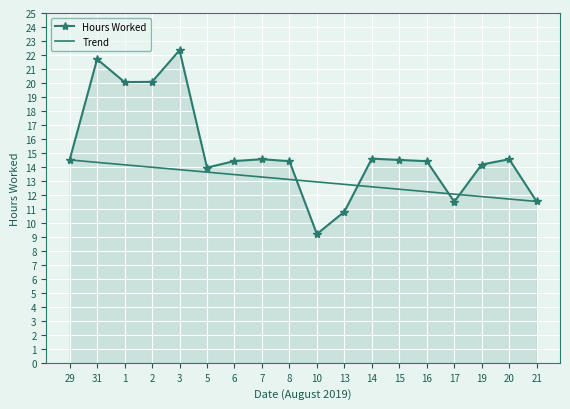

What is the change in value from 19 to 20?

+0.4